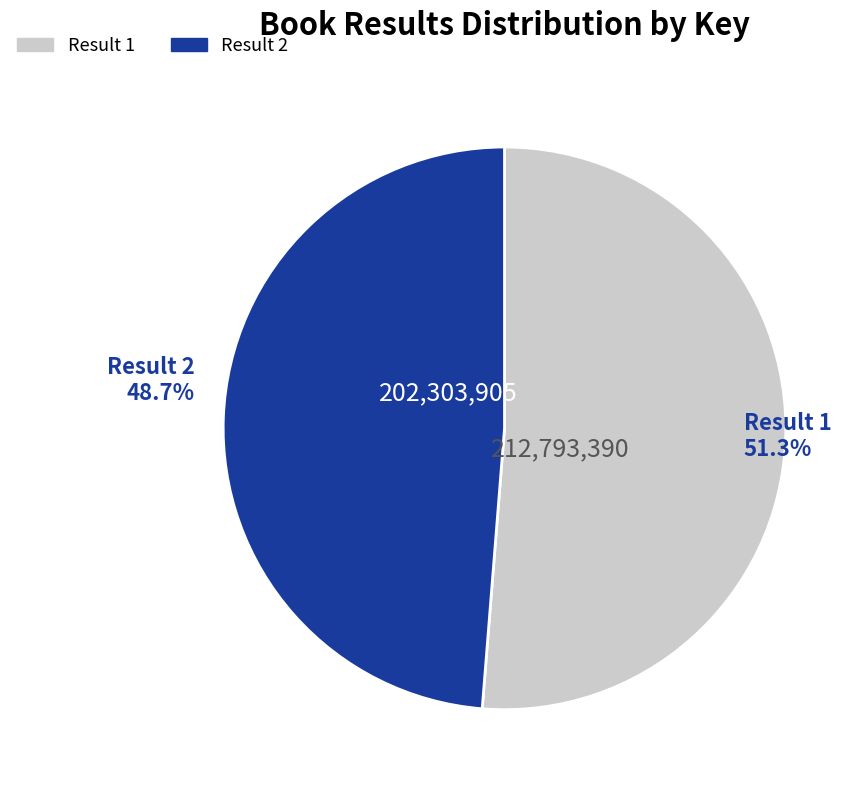

Is there any slice that represents more than half of the pie?

Yes